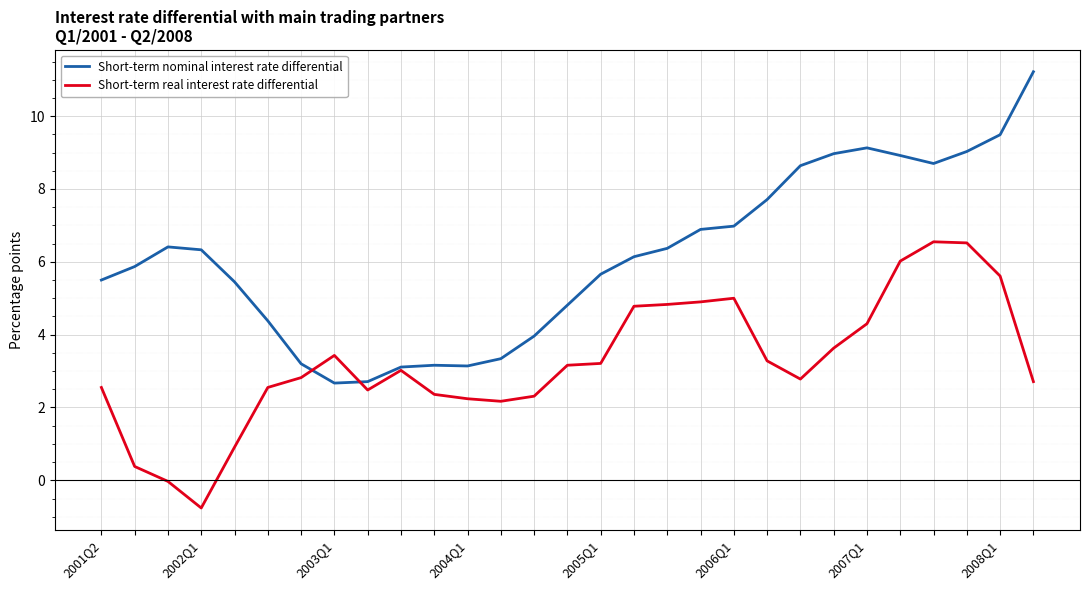

What is the minimum value for Short-term nominal interest rate differential?

2.7